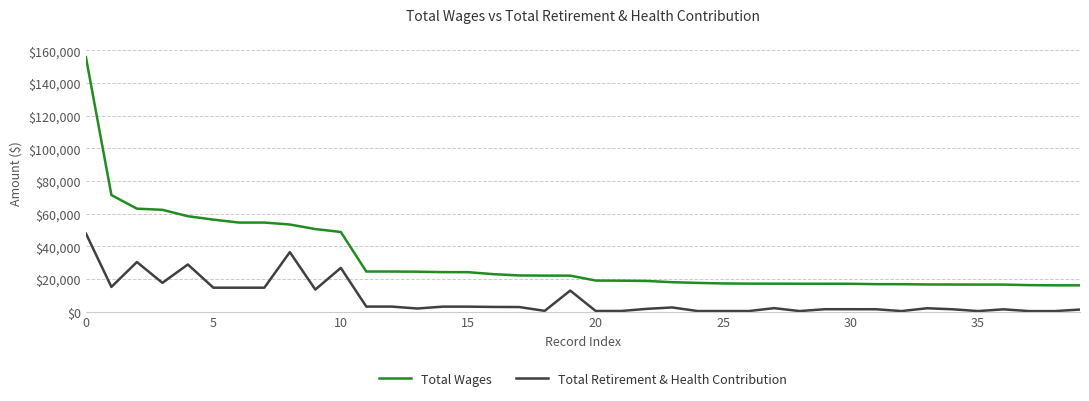

What is the highest value of the Total Wages series?

155867